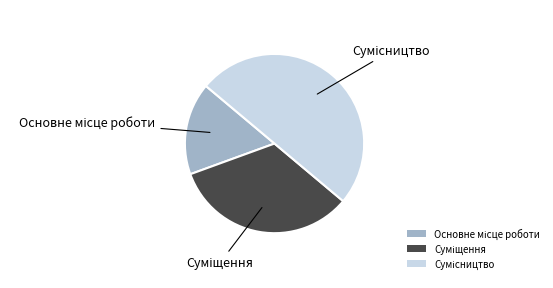

Between Основне місце роботи and Сумісництво, which is larger?

Сумісництво